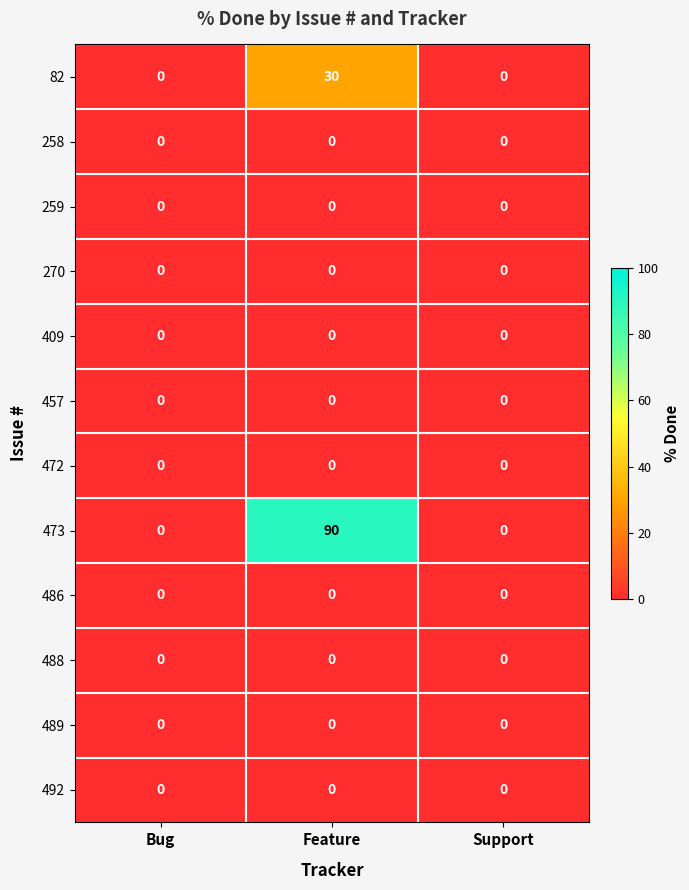

How many 82 values are between 0 and 30?

3